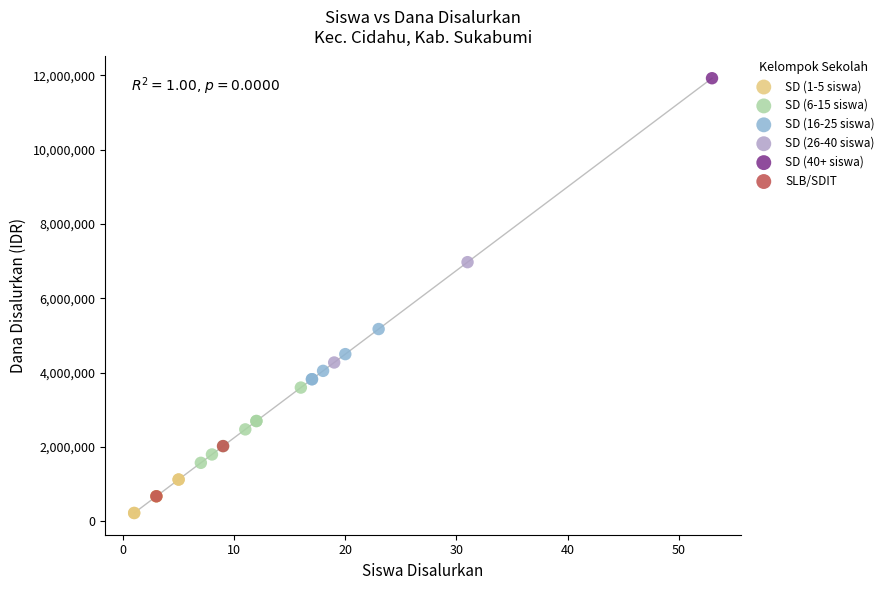

Which series contains the lowest Y value?

SD (1-5 siswa)